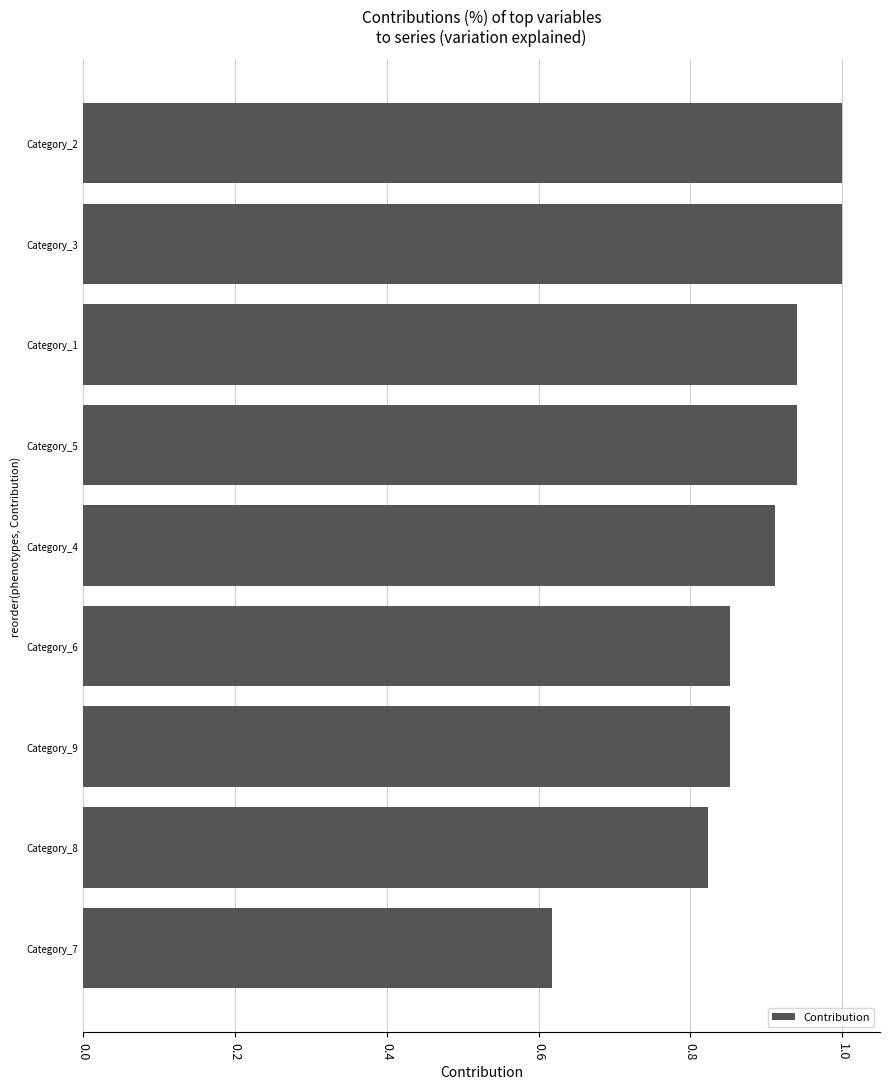

The value at Category_8 is 1.2. True or false?

False